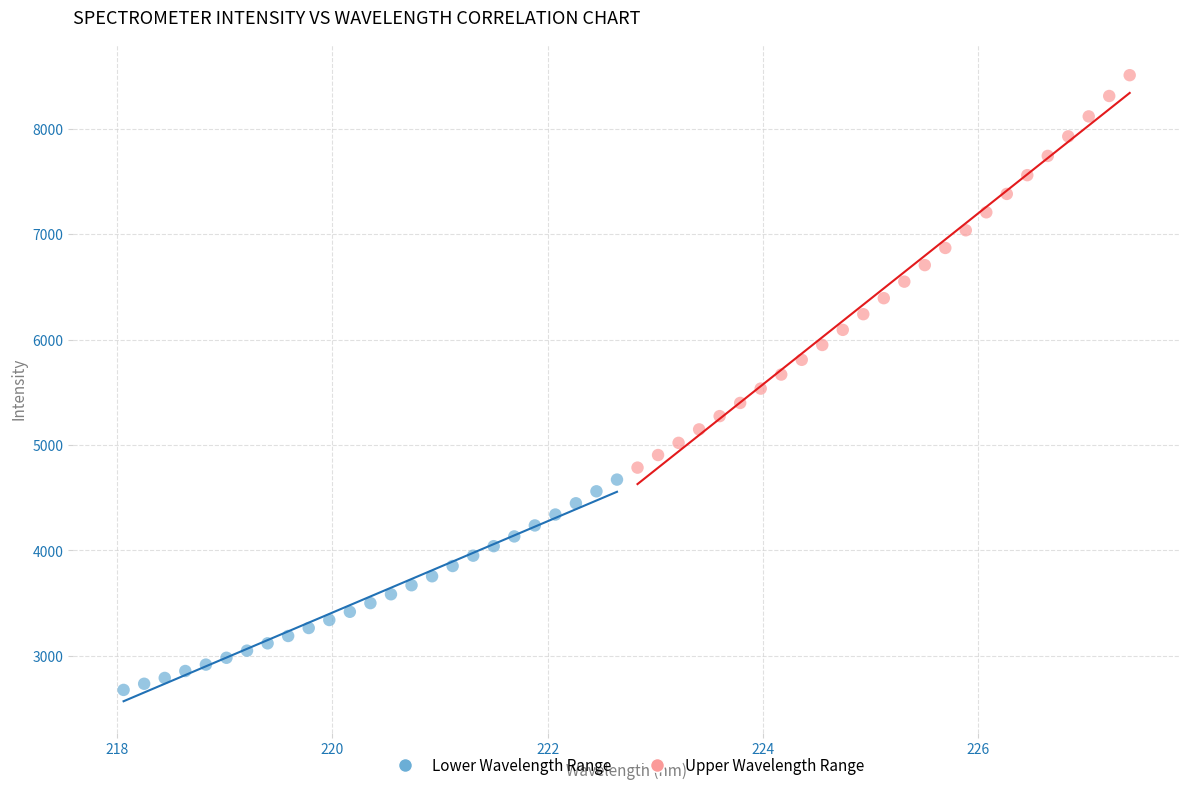

Which series reaches the maximum Y coordinate?

Upper Wavelength Range